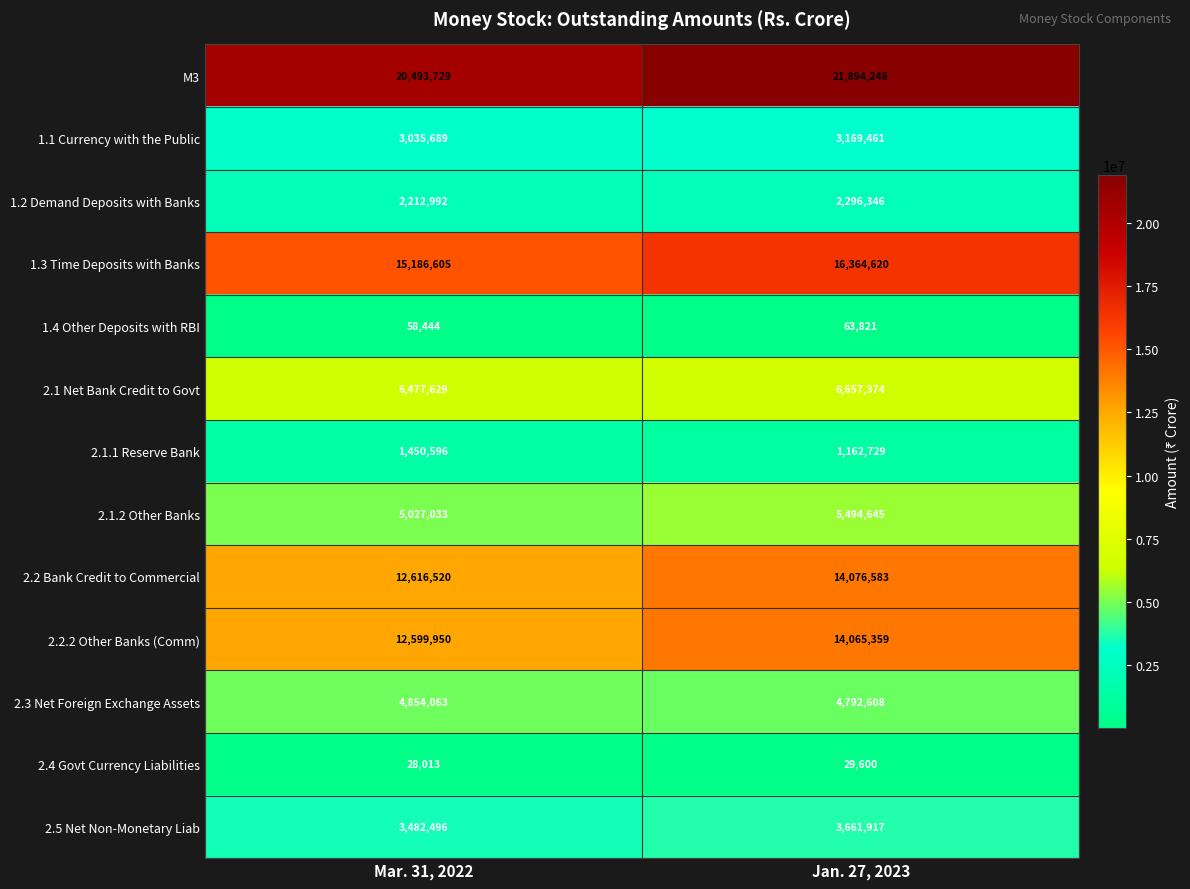

What is the sum of the 2.5 Net Non-Monetary Liab values at Mar. 31, 2022 and Jan. 27, 2023?

7144413